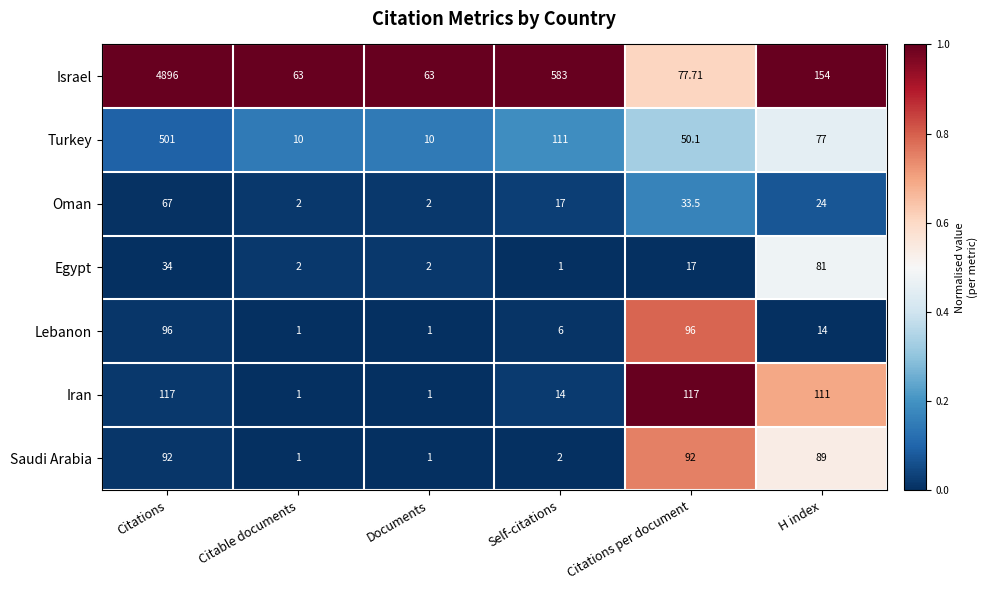

Which category has the highest value in the Egypt series?

H index